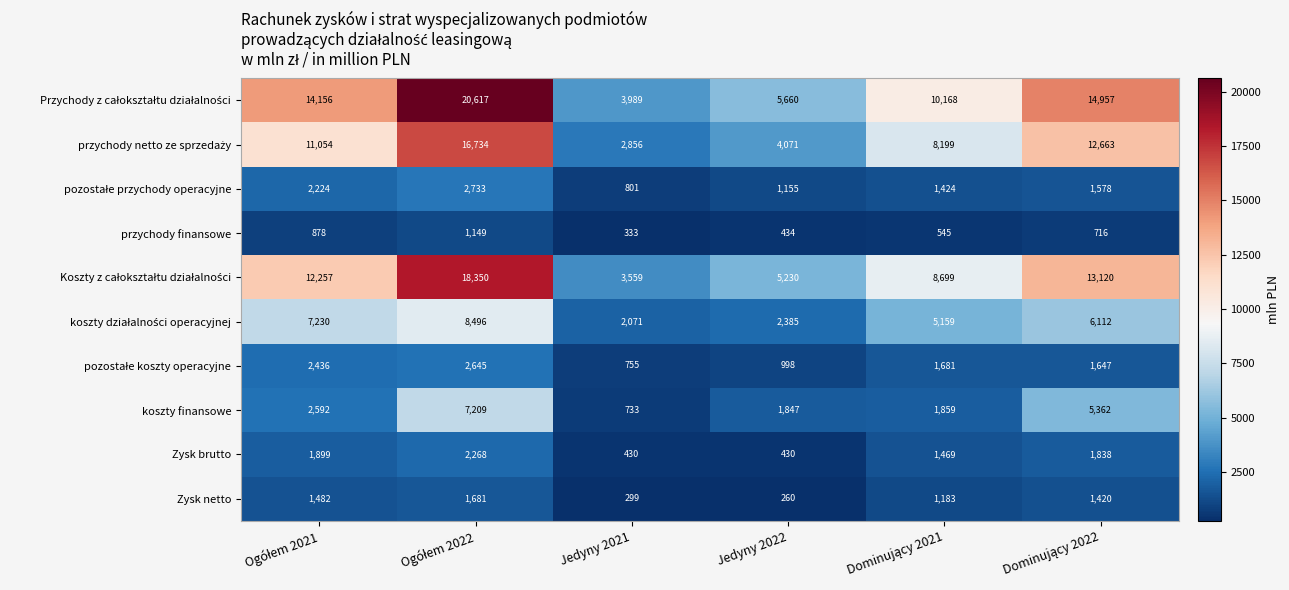

What is the spread (max minus min) of values at Jedyny 2021?

3690